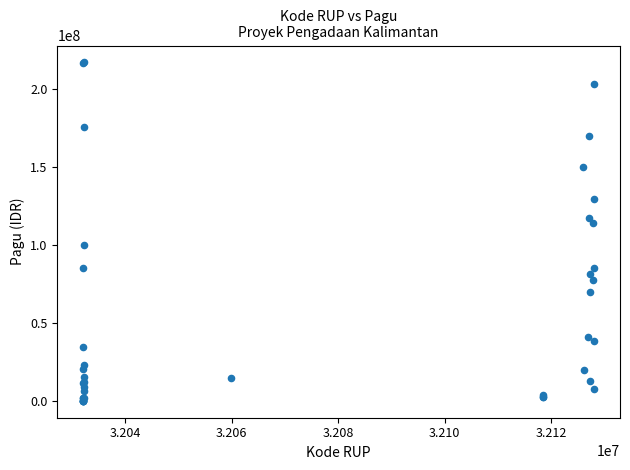

What Y value in the scatter plot is closest to 108830000?

114296000